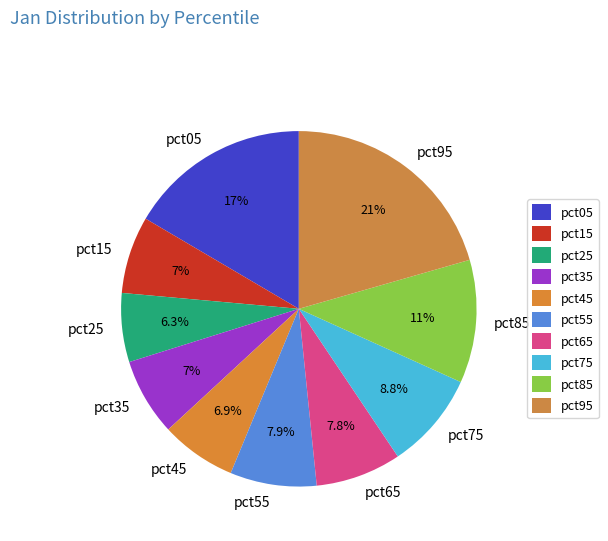

What is the largest slice in the pie chart?

pct95